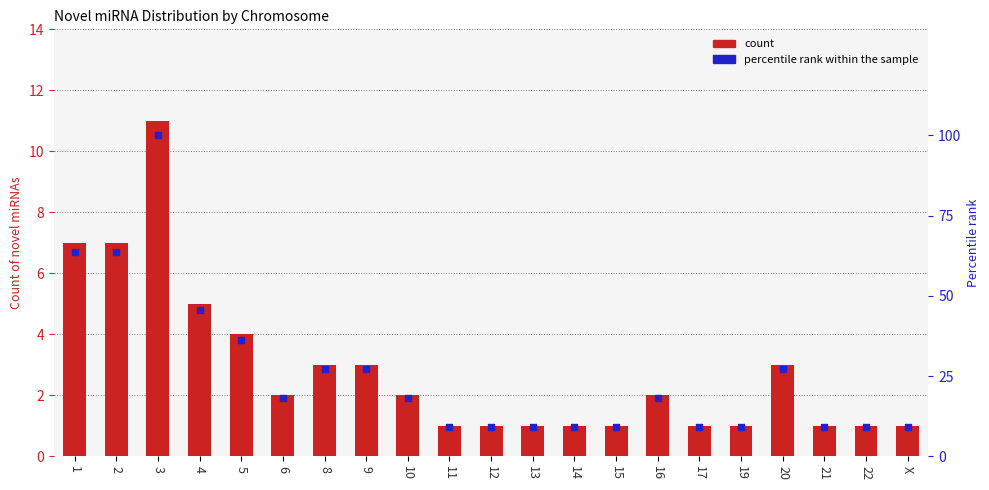

What are all the series names shown in the legend?

count, percentile rank within the sample